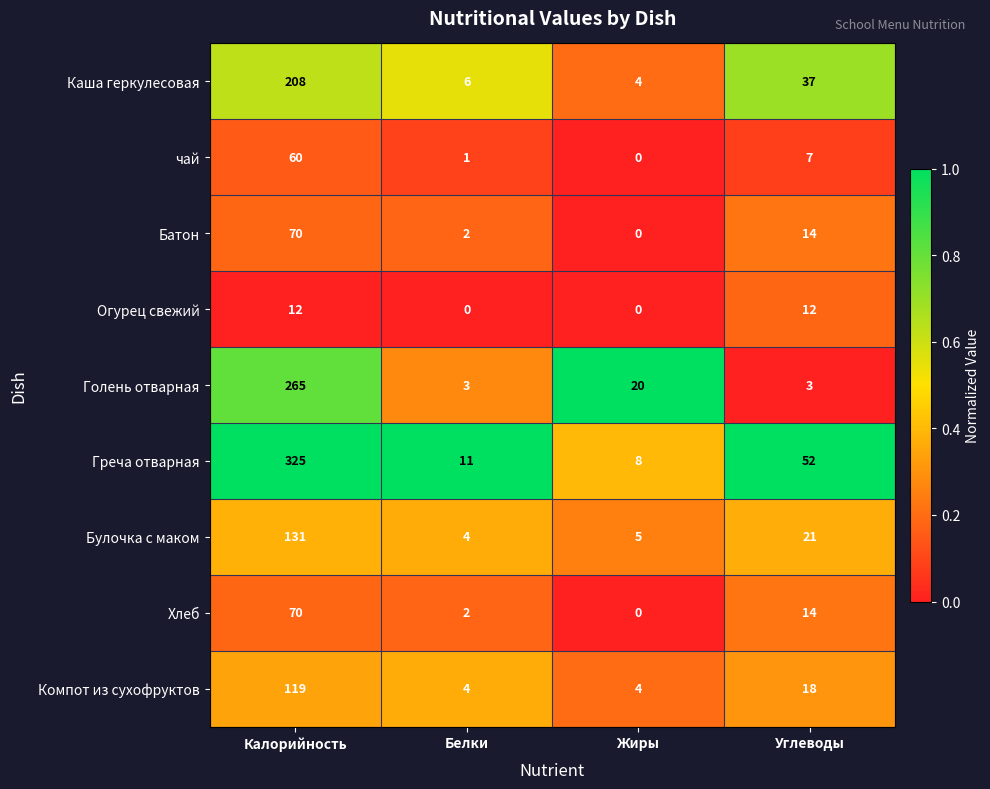

Where is Голень отварная nearest to the value 134?

Жиры